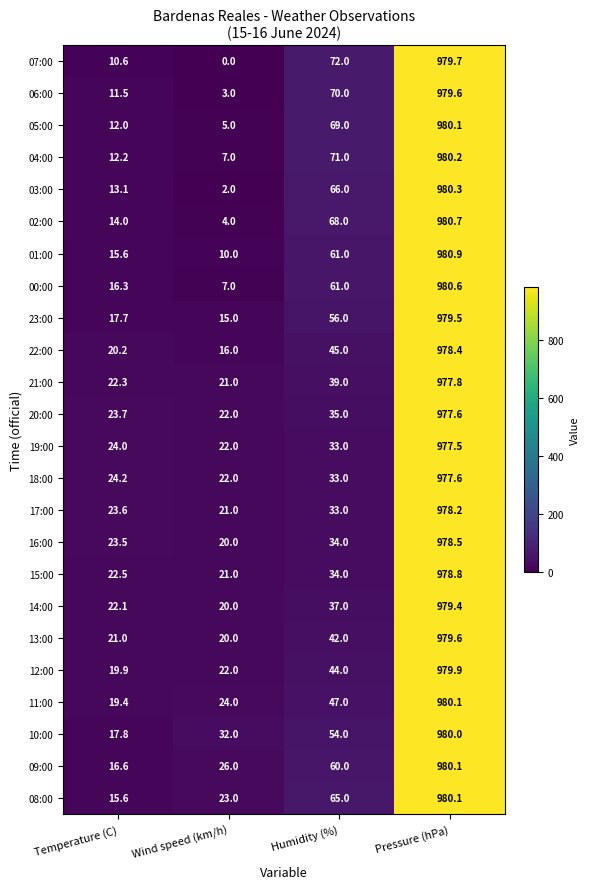

What is the difference between the maximum and minimum values in the 22:00 series?

962.4